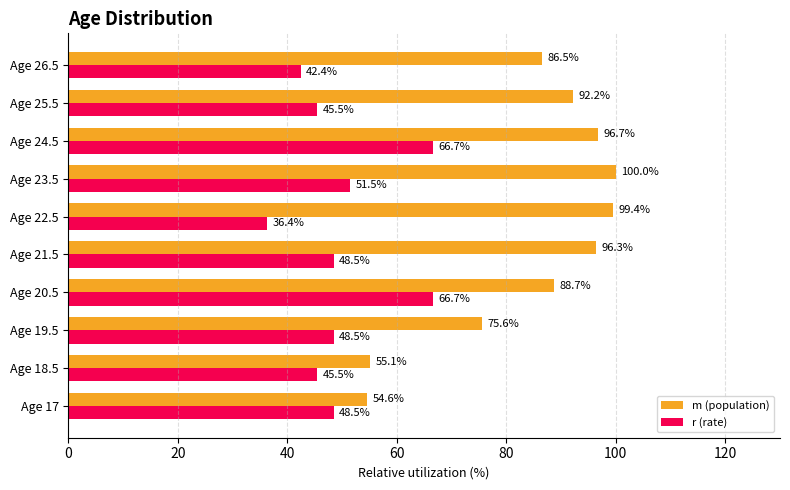

What is the difference between the highest and lowest values at Age 19.5?

27.1